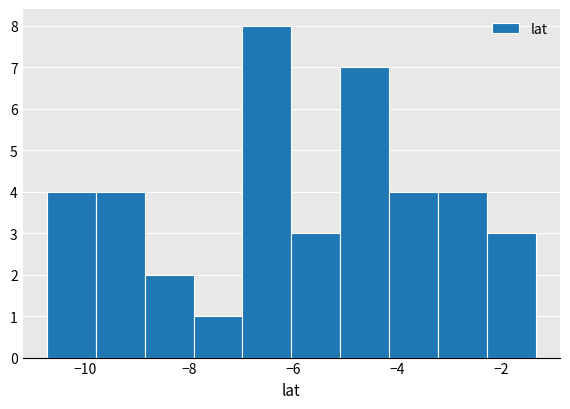

Over which range of the x-axis is the bar tallest?

-7.0 to -6.0